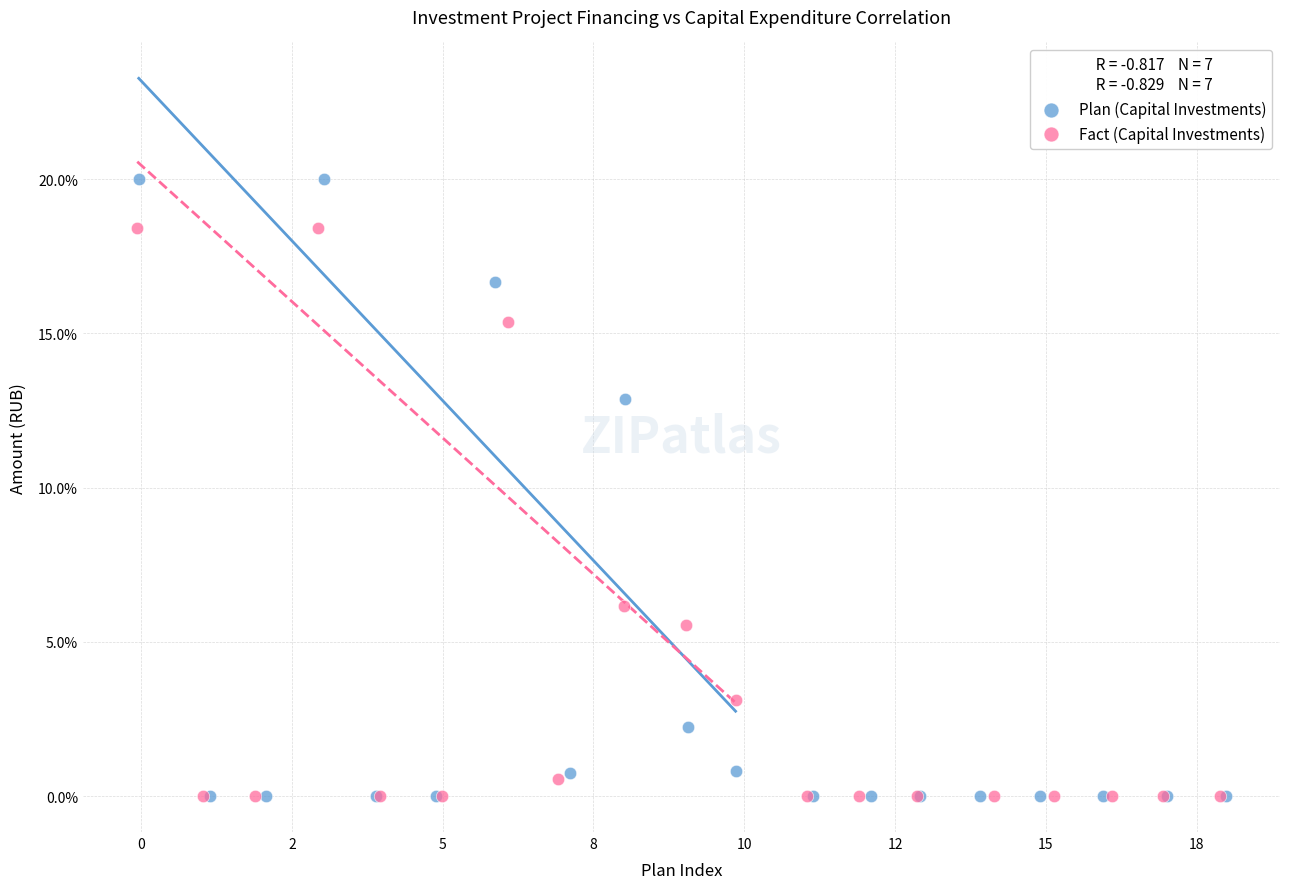

Which series has the largest Y range (max minus min)?

Plan (Capital Investments)